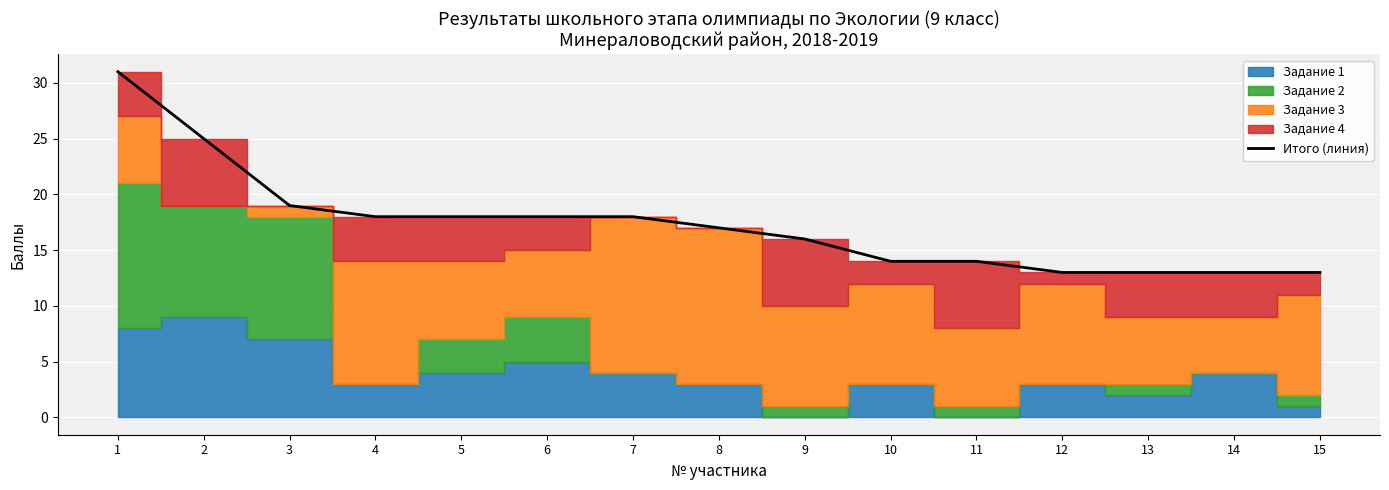

Which has a higher value, 9 or 15?

9